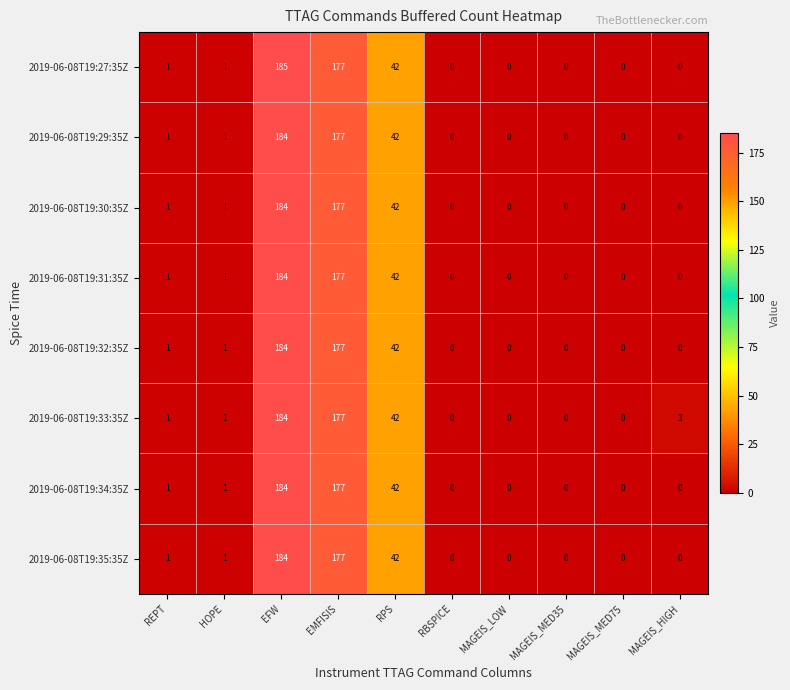

What is the total value across all series at HOPE?

8